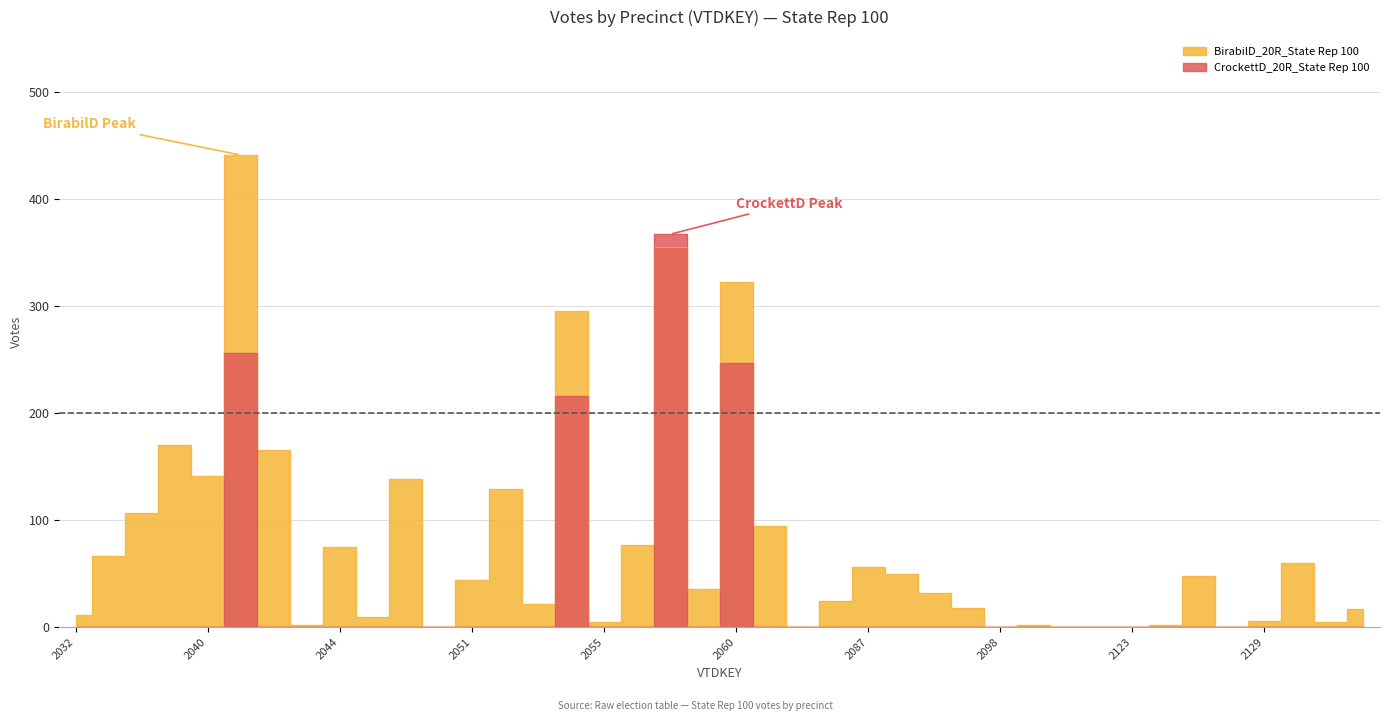

True or false: the data has more than 0 interior local peaks.

True